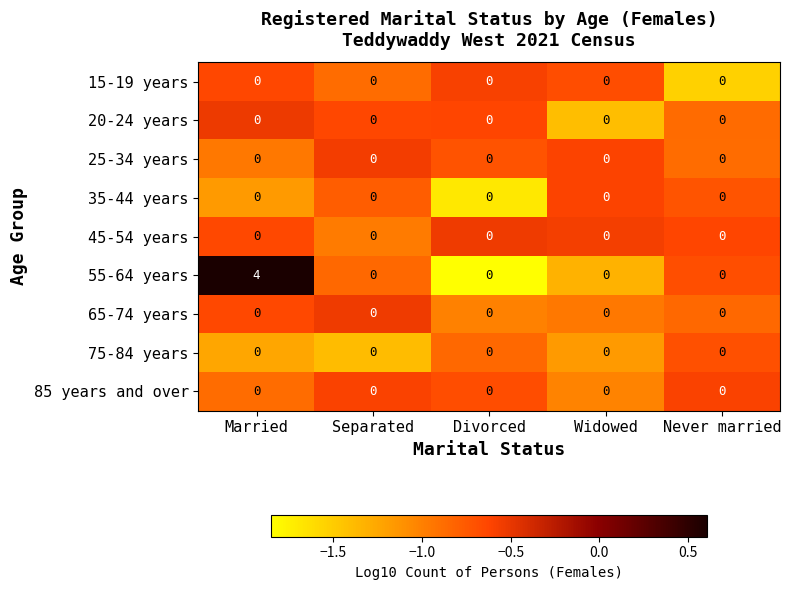

Count the number of data series in this chart.

9